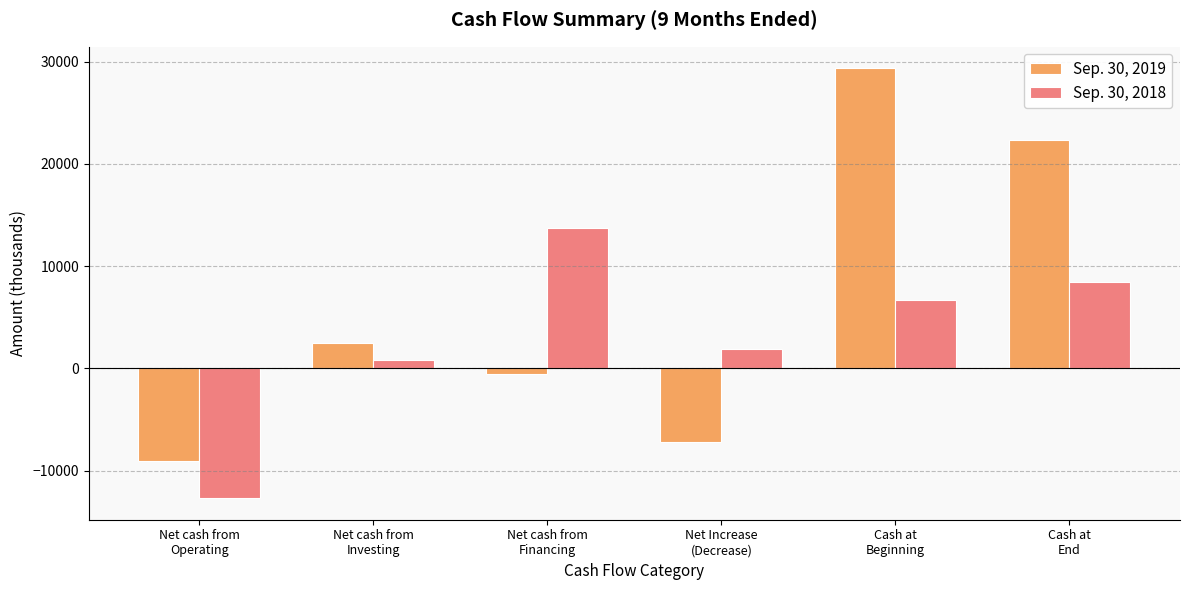

At which label is Sep. 30, 2018 closest to 538?

Net cash from
Investing